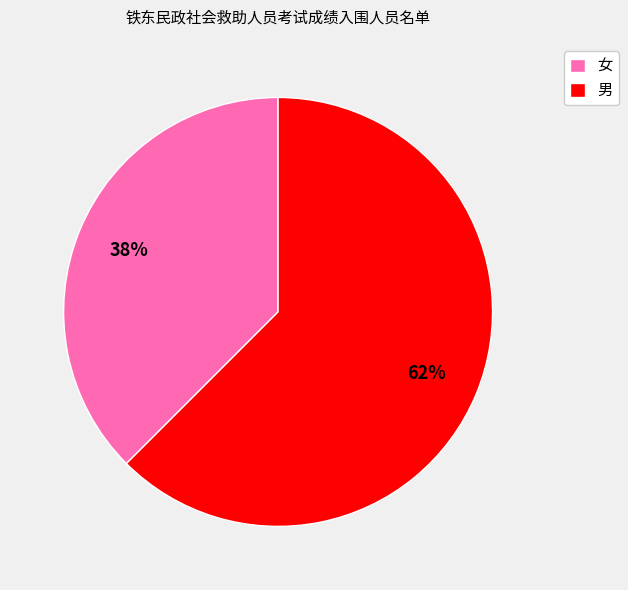

Rank the categories by value from highest to lowest.

男, 女